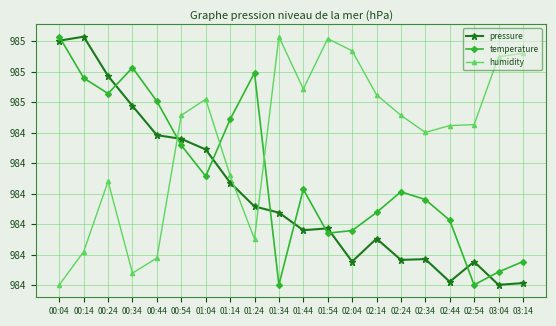

What is the average value of the pressure series?

984.2